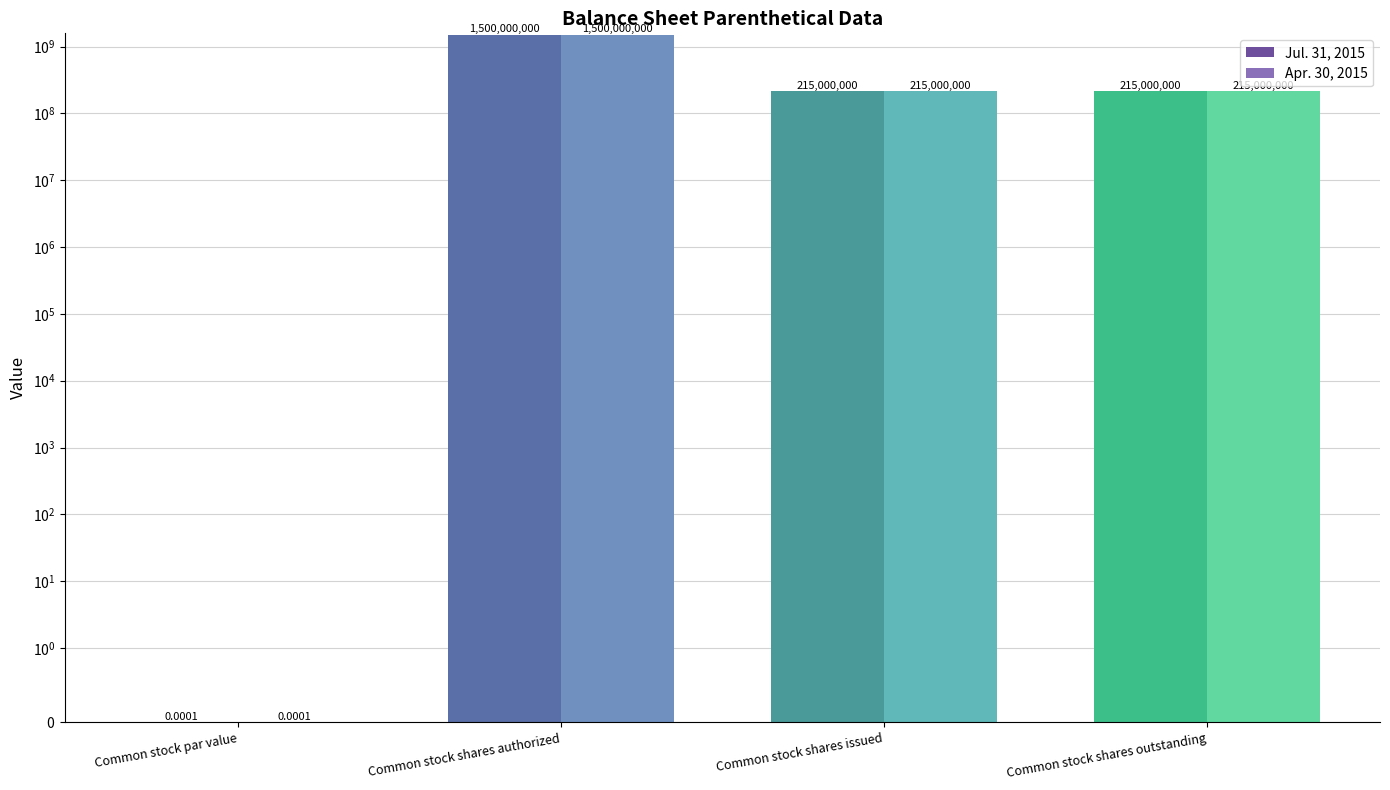

At which label does Jul. 31, 2015 reach its peak?

Common stock shares authorized